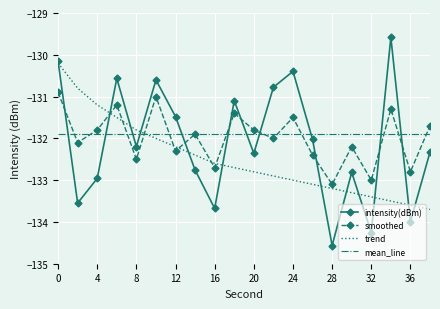

Which series has the widest spread of values?

intensity(dBm)